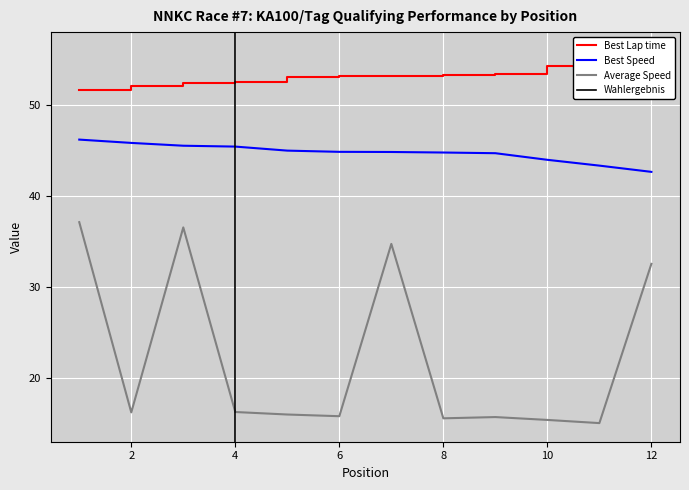

How many series are shown in this chart?

3